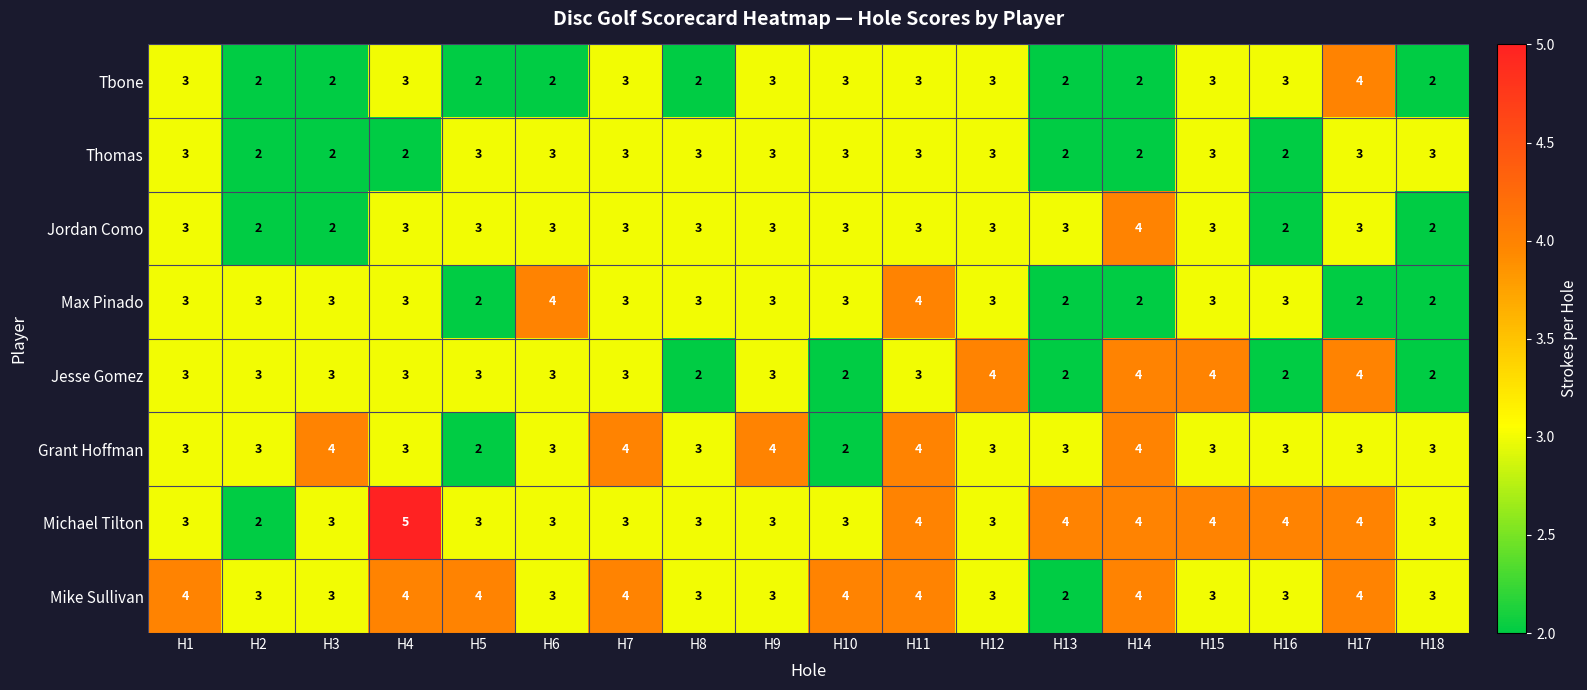

True or false: Jordan Como has a value of 3 at H5.

True